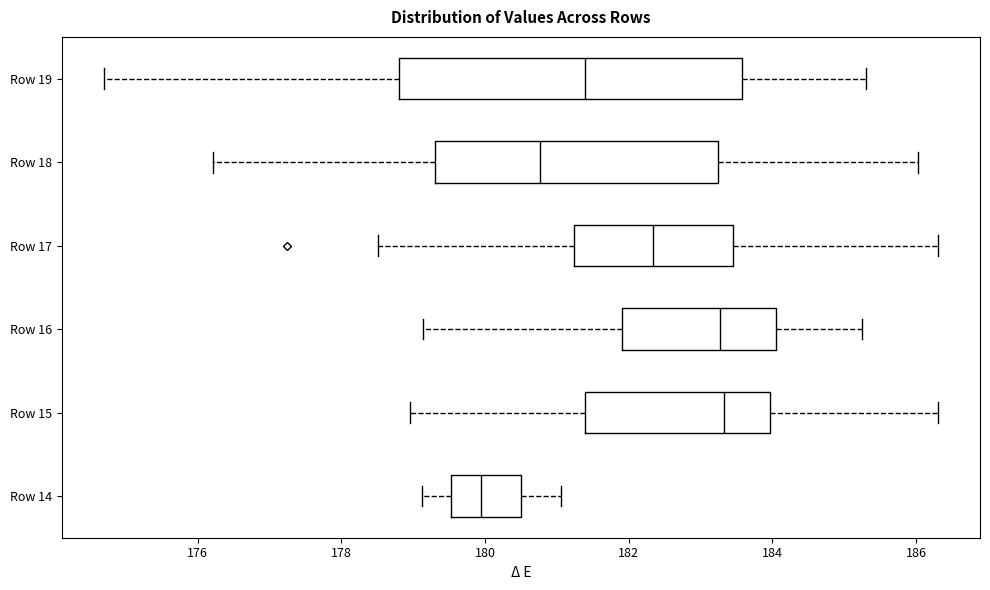

Reading bottom to top, read every box against the x-axis: the position of its median line, the range the box covers, and the ends of its whiskers. The values are not printed on the chart, so give them approximately, as read against the axis.

Row 14: median 180.0, box 179.6 to 180.6, whiskers 179.2 to 181.0
Row 15: median 183.4, box 181.4 to 184.0, whiskers 179.0 to 186.4
Row 16: median 183.2, box 182.0 to 184.0, whiskers 179.2 to 185.2
Row 17: median 182.4, box 181.2 to 183.4, whiskers 178.6 to 186.4
Row 18: median 180.8, box 179.4 to 183.2, whiskers 176.2 to 186.0
Row 19: median 181.4, box 178.8 to 183.6, whiskers 174.6 to 185.4